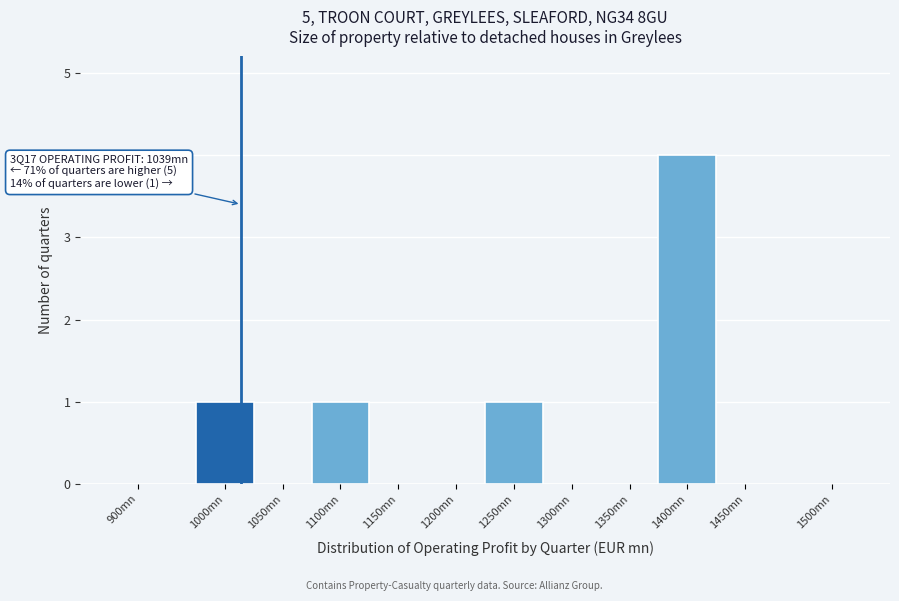

Reading left to right, extract all data points from this chart.

900mn=0	1000mn=1	1050mn=0	1100mn=1	1150mn=0	1200mn=0	1250mn=1	1300mn=0	1350mn=0	1400mn=4	1450mn=0	1500mn=0